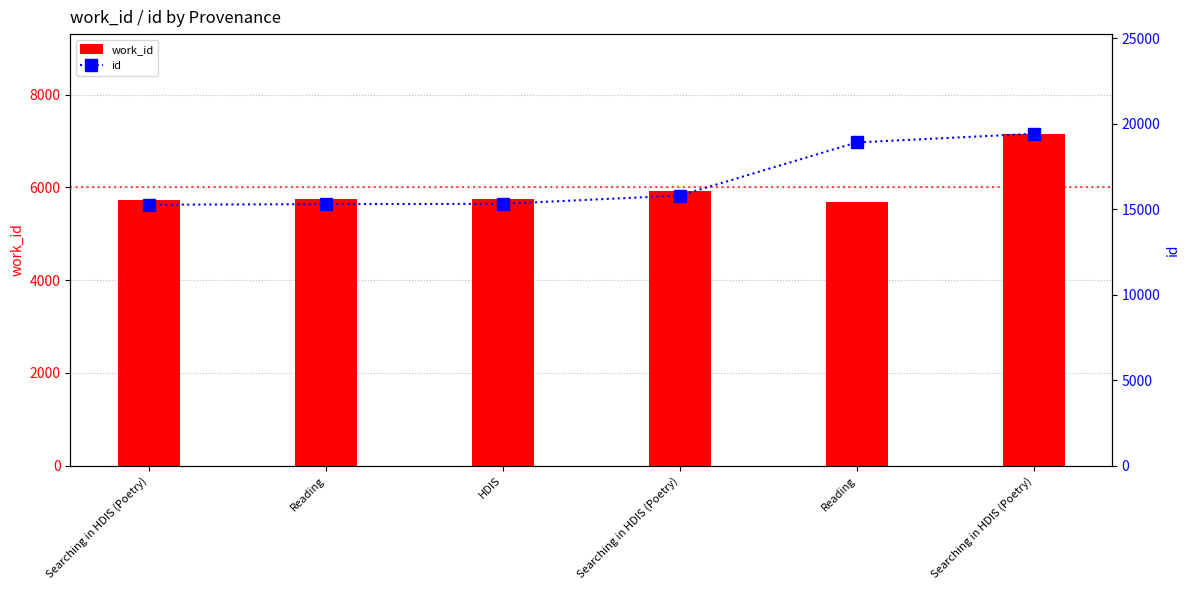

What is the difference between the maximum and minimum values in the id series?

4152